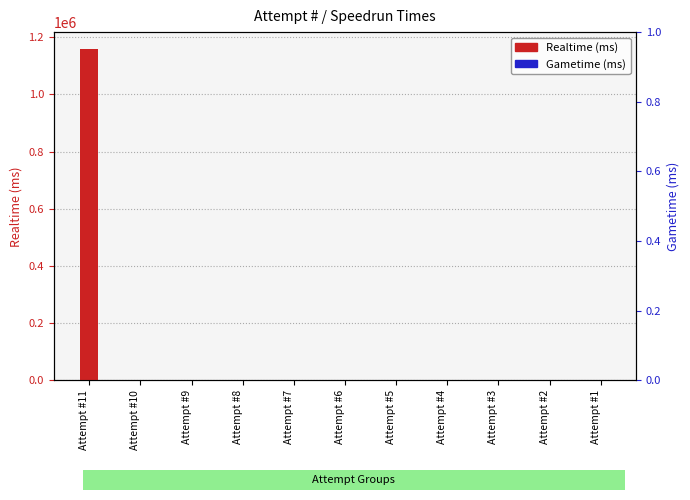

Reading left to right, what are all the values shown in this chart?

Realtime (ms): Attempt #11=1159584	Attempt #10=0	Attempt #9=0	Attempt #8=0	Attempt #7=0	Attempt #6=0	Attempt #5=0	Attempt #4=0	Attempt #3=0	Attempt #2=0	Attempt #1=0
Gametime (ms): Attempt #11=0	Attempt #10=0	Attempt #9=0	Attempt #8=0	Attempt #7=0	Attempt #6=0	Attempt #5=0	Attempt #4=0	Attempt #3=0	Attempt #2=0	Attempt #1=0